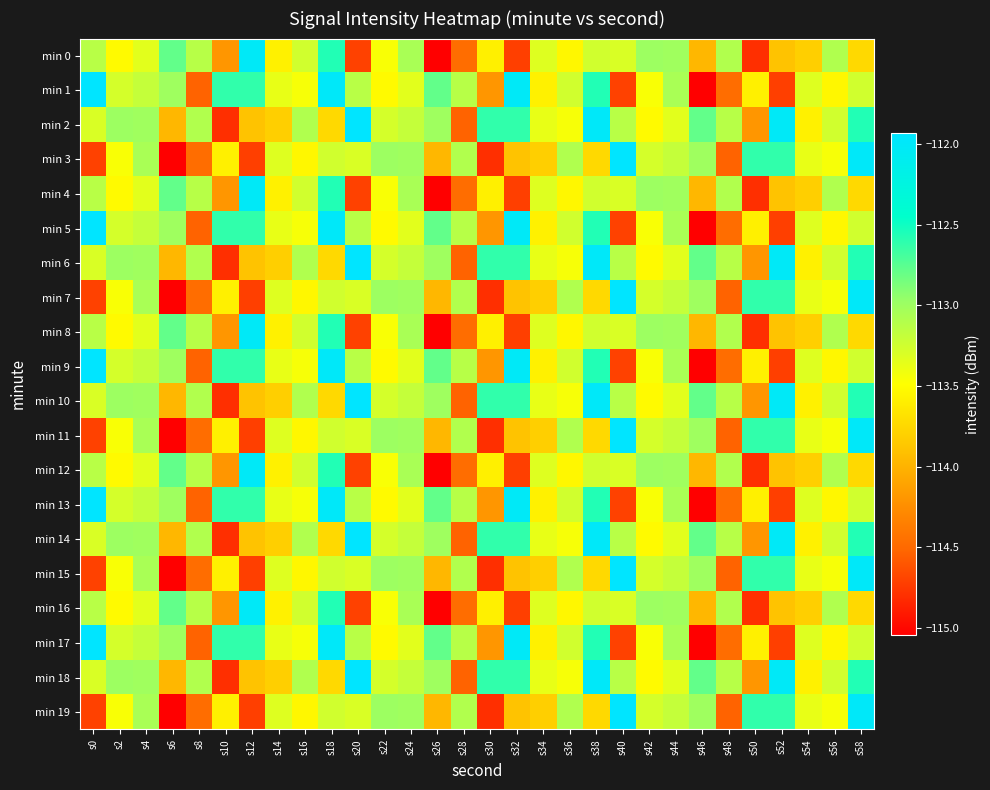

Rank the series at s10 from highest to lowest value.

min 1, min 5, min 9, min 13, min 17, min 3, min 7, min 11, min 15, min 19, min 0, min 4, min 8, min 12, min 16, min 2, min 6, min 10, min 14, min 18